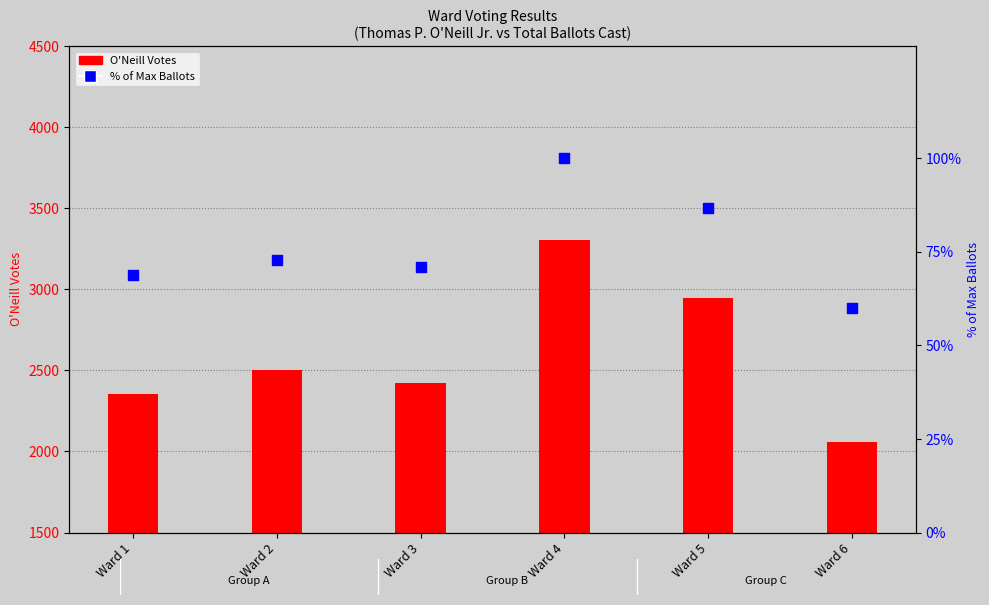

What are all the series names shown in the legend?

O'Neill Votes, % of Max Ballots